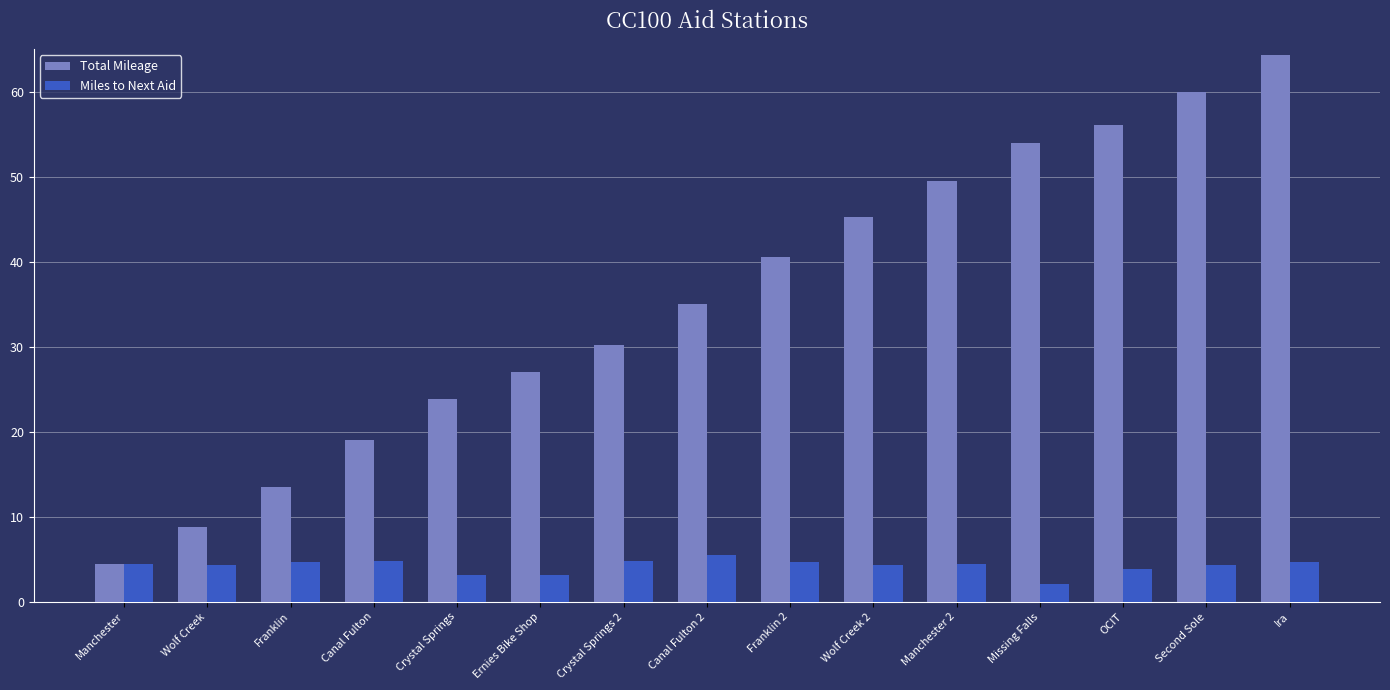

How many data points does each series have?

15